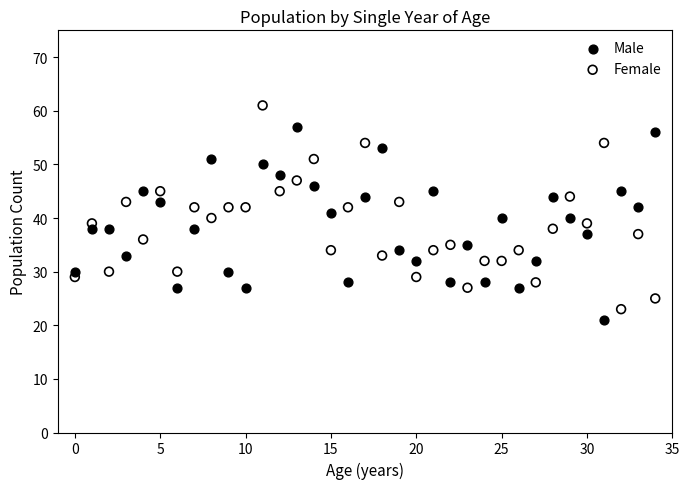

Which series has the widest spread of Y values?

Female